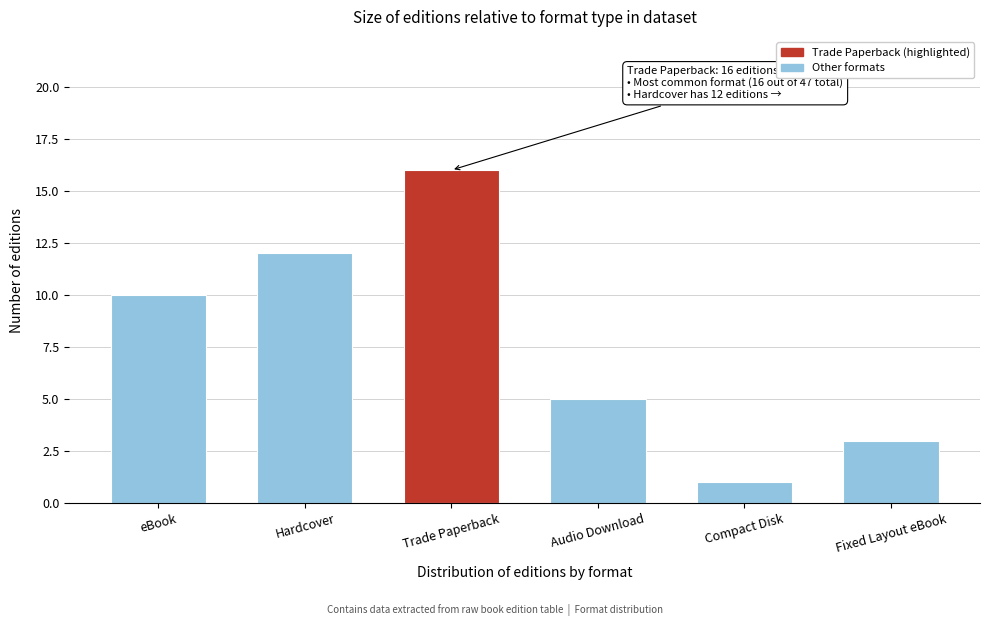

Reading left to right, what are all the values shown in this chart?

eBook=10	Hardcover=12	Trade Paperback=16	Audio Download=5	Compact Disk=1	Fixed Layout eBook=3